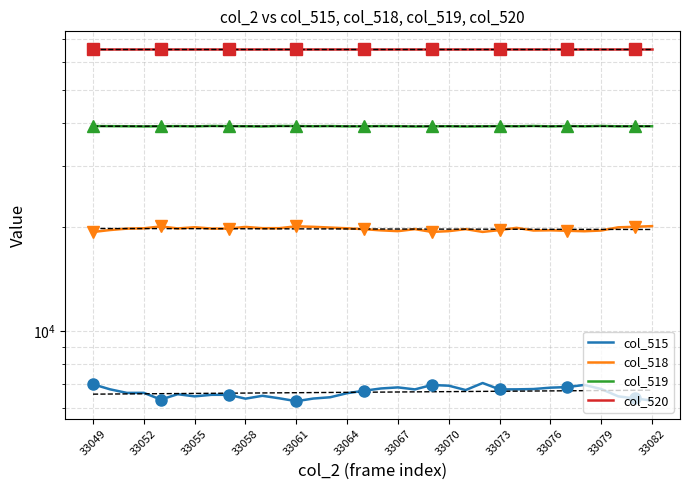

Rank the series by their maximum value, from highest to lowest.

col_520, col_519, col_518, col_515